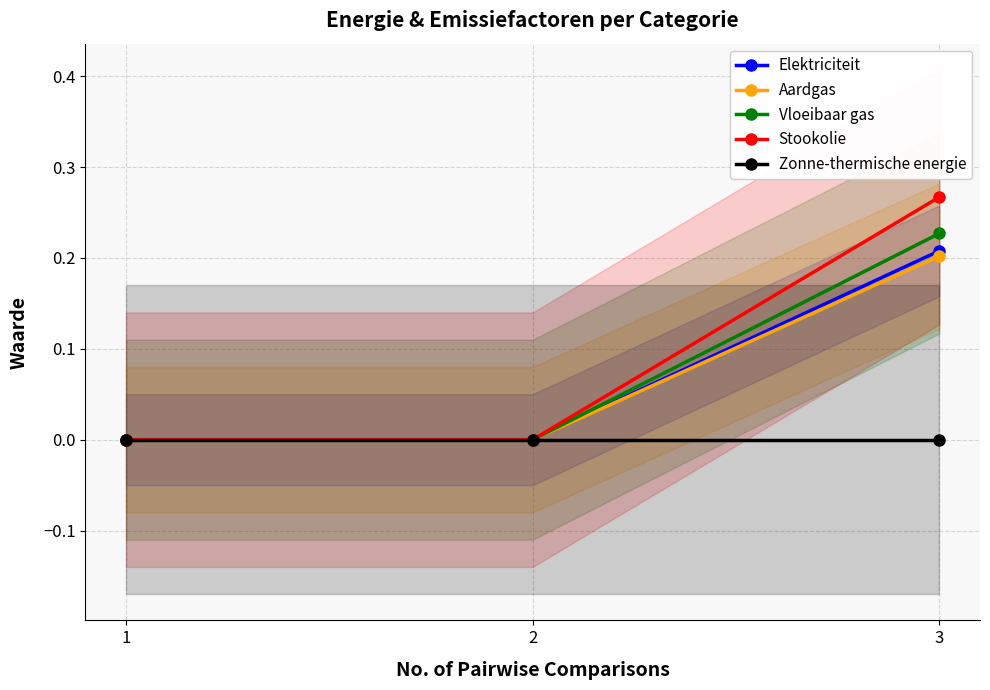

How many Vloeibaar gas values are between 0 and 1?

3